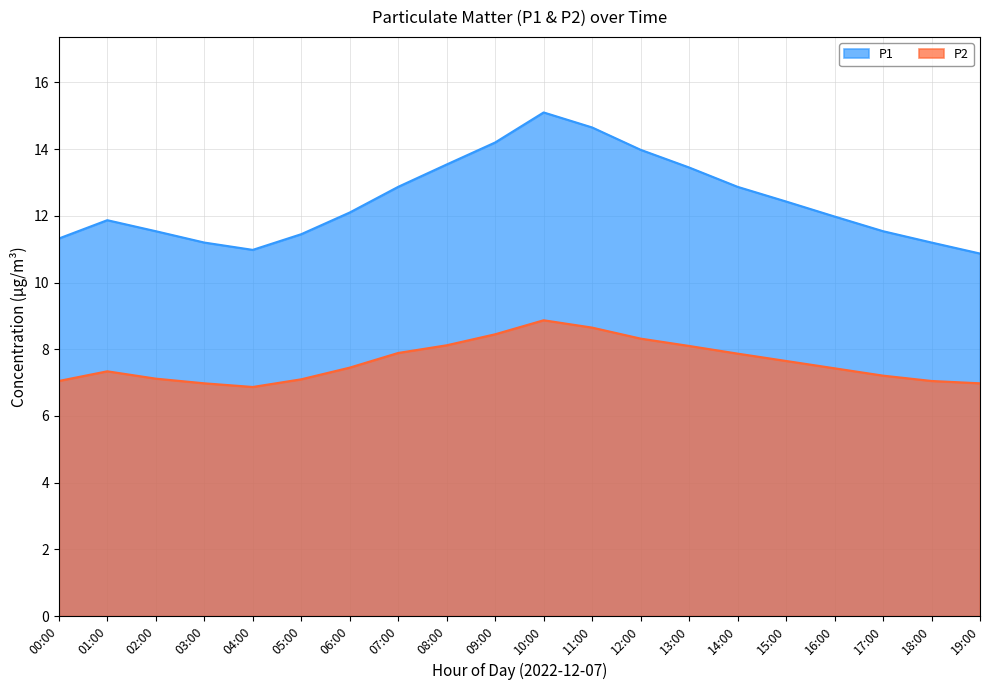

Where does the P1 series first go above 12?

06:00